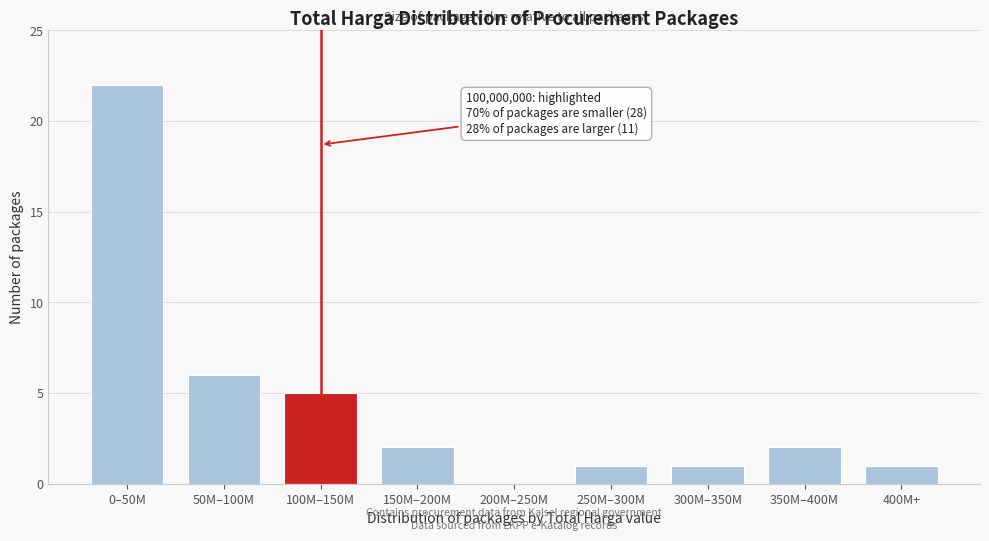

Reading right to left, transcribe all the data shown in this chart.

400M+=1	350M–400M=2	300M–350M=1	250M–300M=1	200M–250M=0	150M–200M=2	100M–150M=5	50M–100M=6	0–50M=22